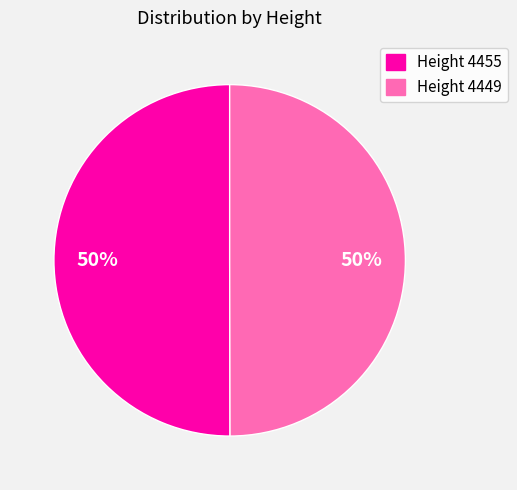

To the nearest percent, what portion does Height 4449 represent?

50%